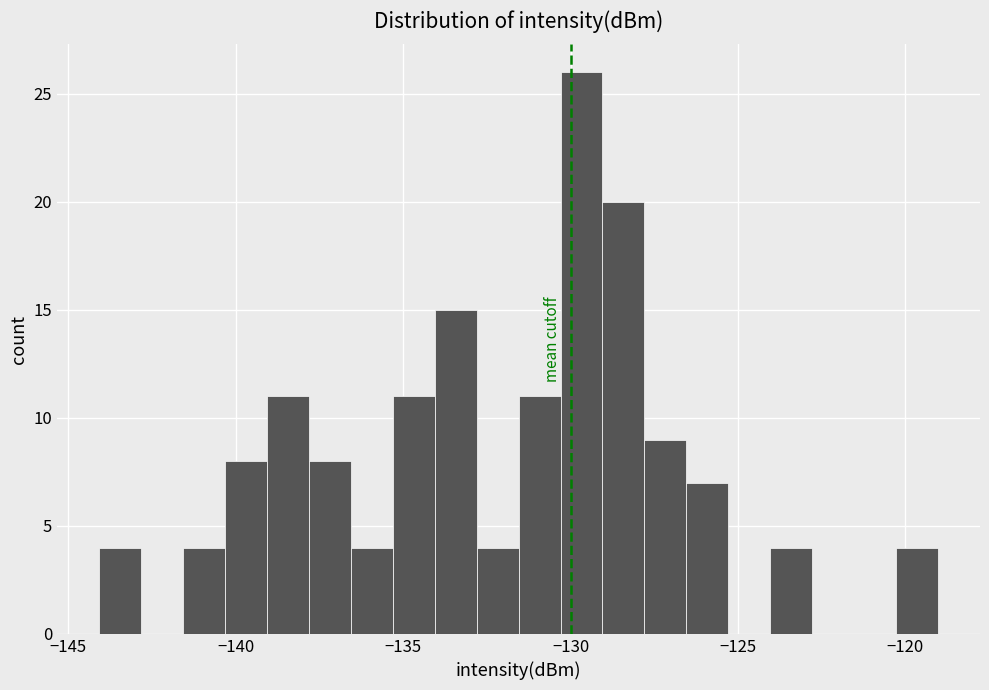

Read against the x-axis, roughly where is the centre of the tallest bar?

-129.5